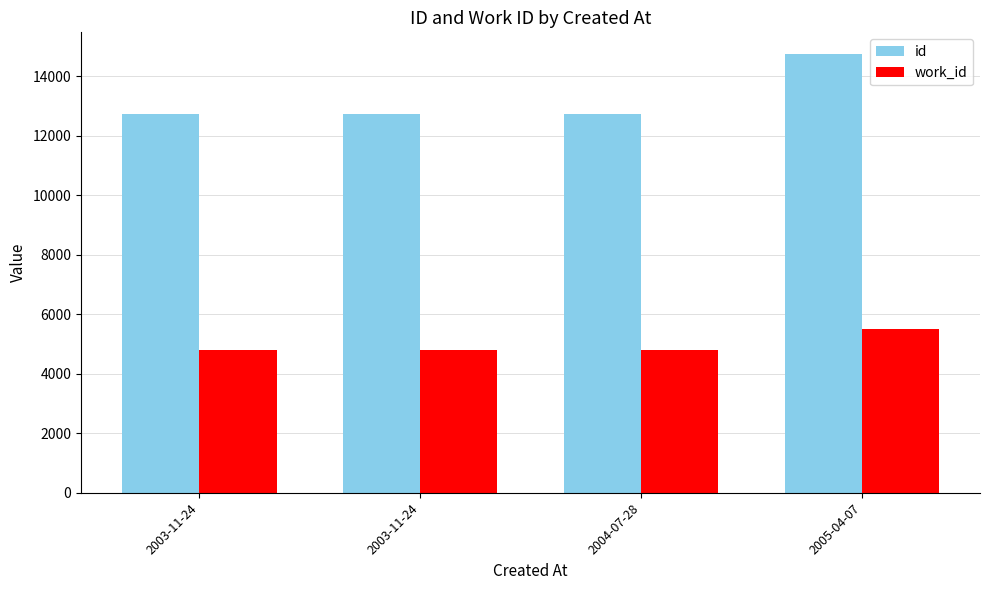

Which category has the lowest value across all series?

2003-11-24